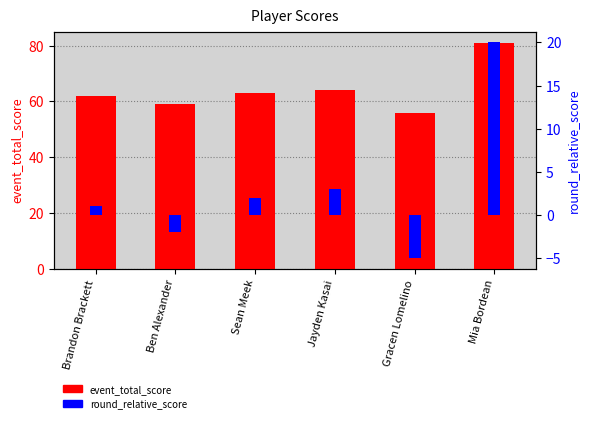

Is it true that round_relative_score equals 2 at Sean Meek?

True